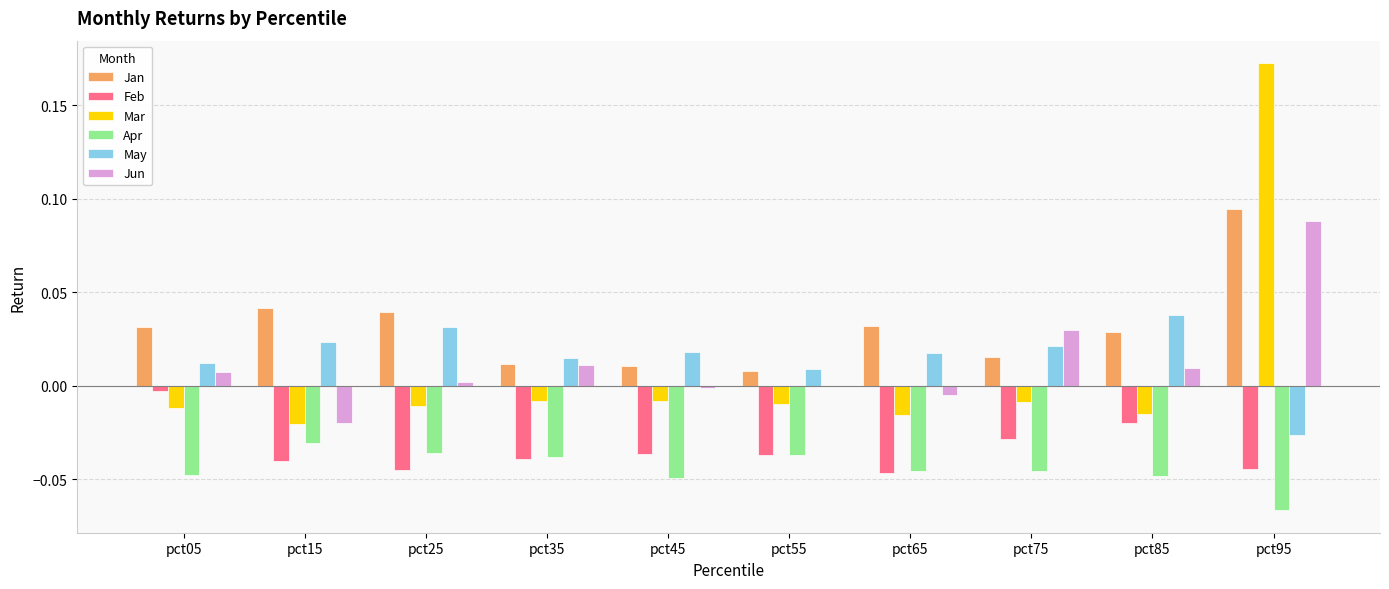

Between pct05 and pct25, which series saw the biggest shift?

Feb